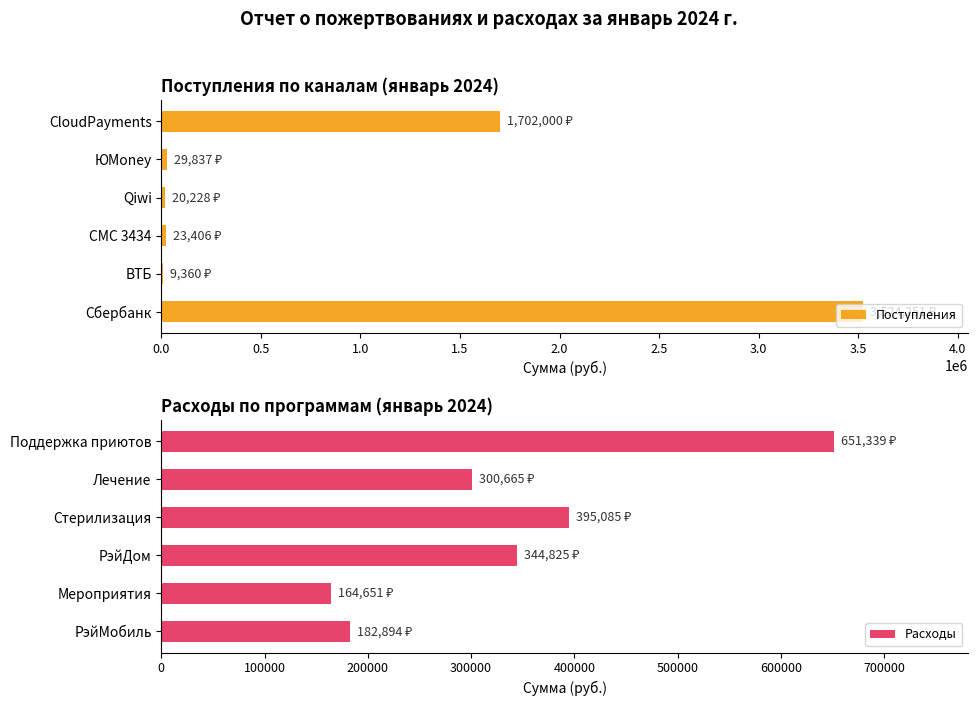

What is the sum of all Поступления values?

5309082.0